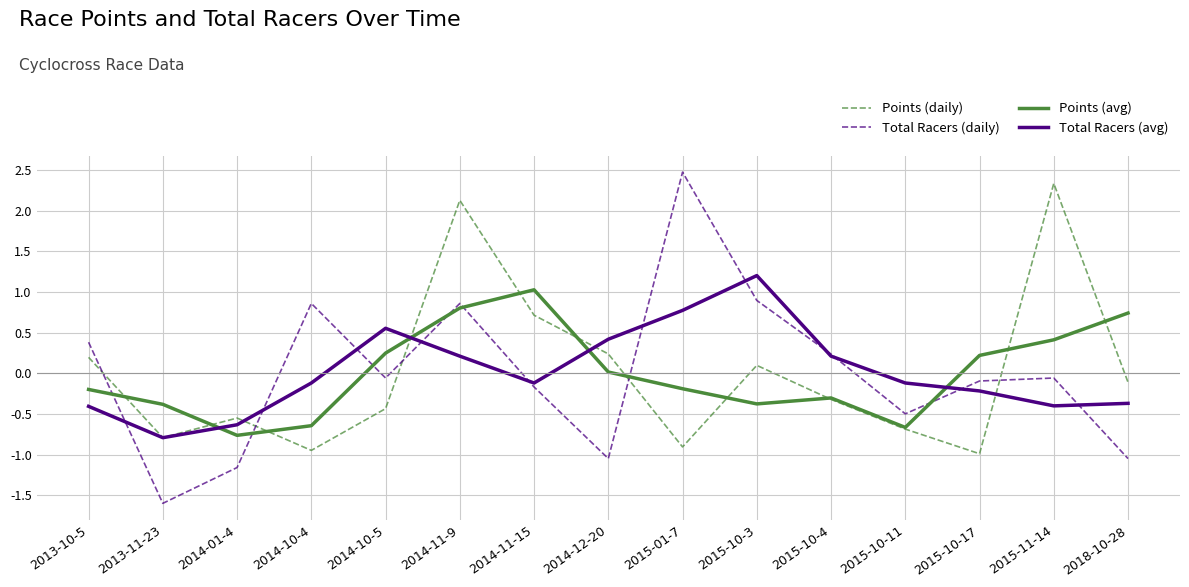

True or false: Points (avg) has a value of -0.2 at 2015-10-11.

False